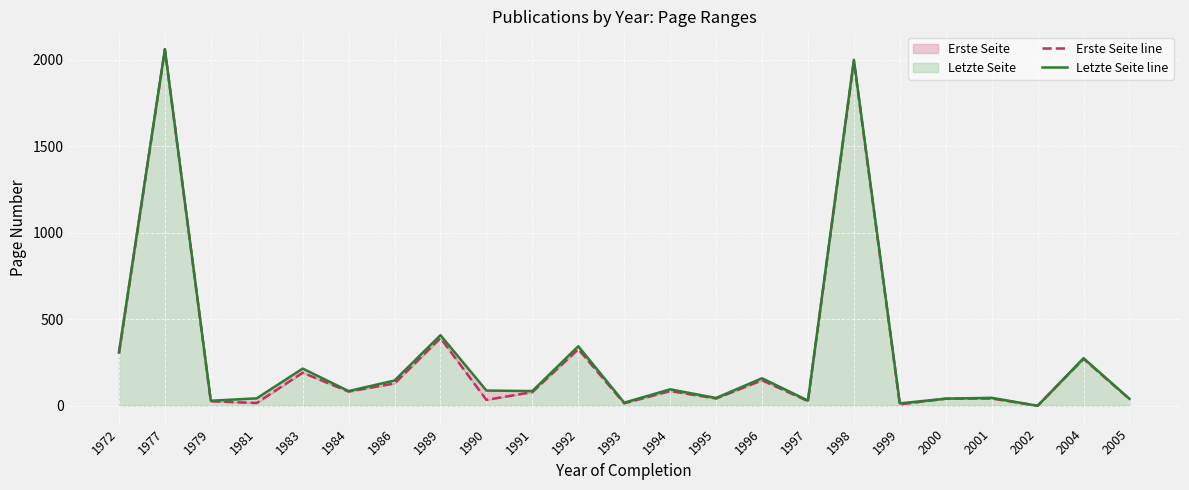

At 2005, list the series in order from largest to smallest.

Letzte Seite line, Erste Seite line